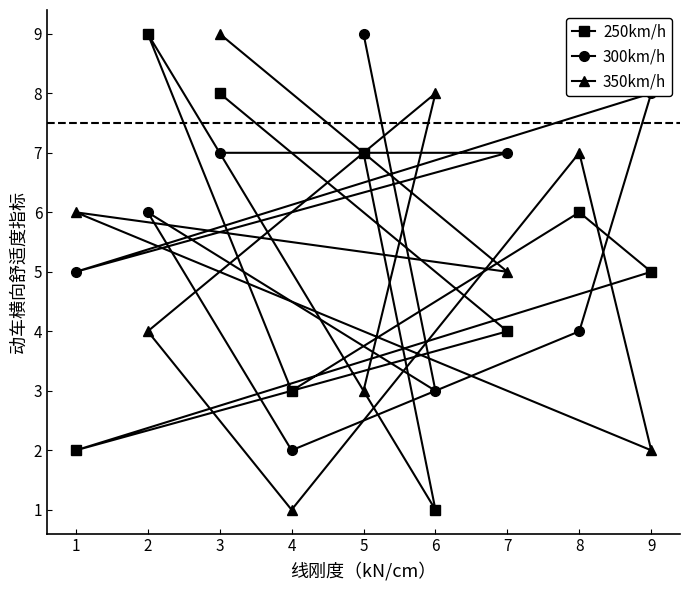

Count the number of categories in the chart.

9